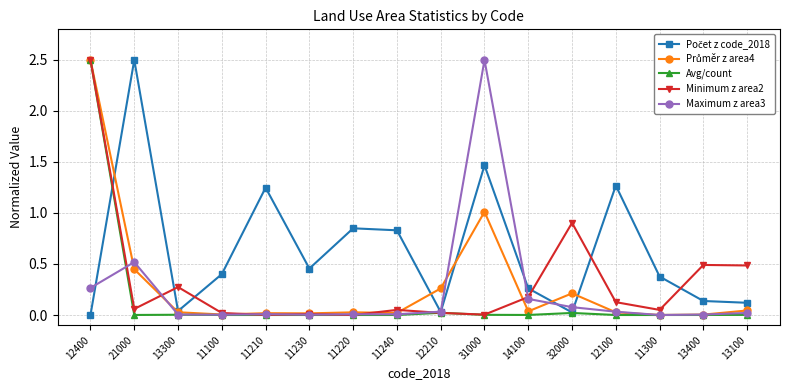

At which category does Maximum z area3 reach its first local peak?

21000